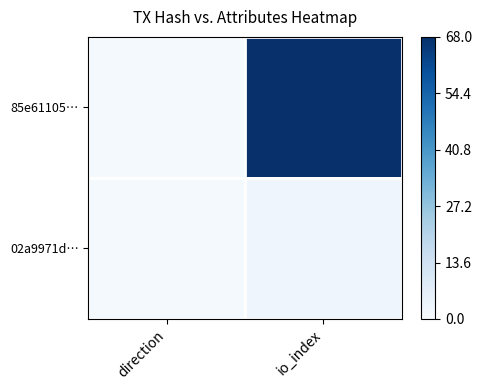

How many series are shown in this chart?

2